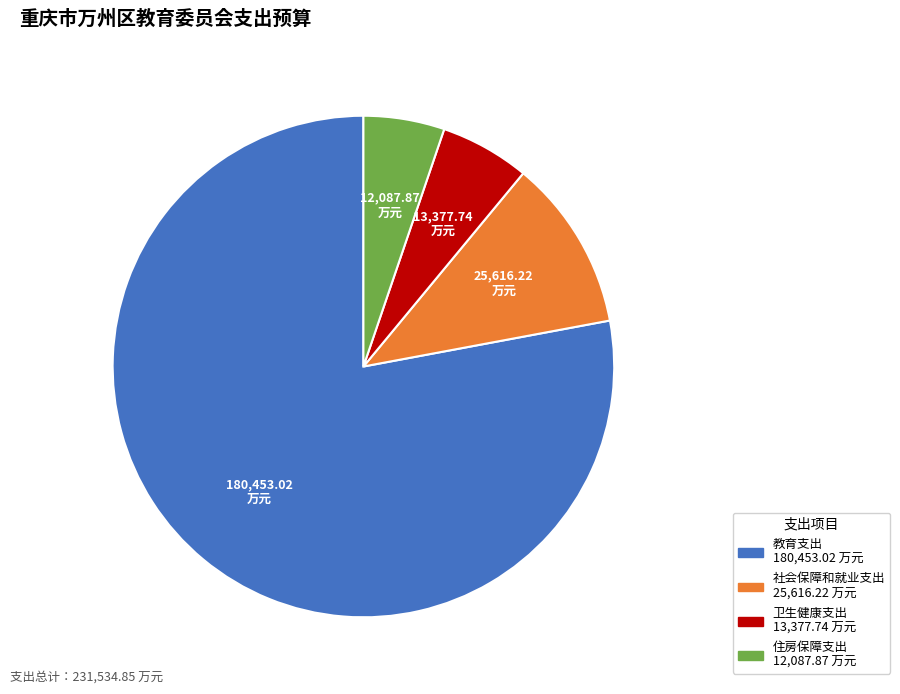

What is the ratio of the value at 社会保障和就业支出 to the value at 卫生健康支出?

1.9